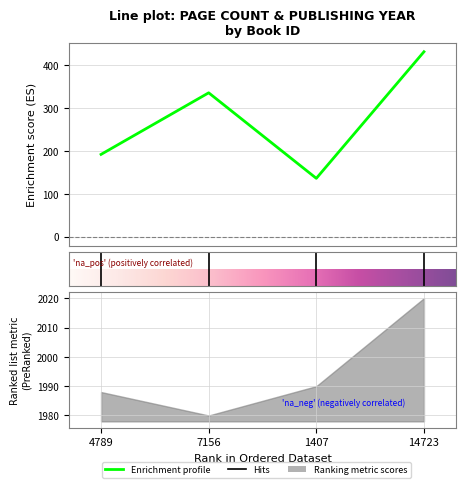

Is it true that the value at 7156 is 542?

False